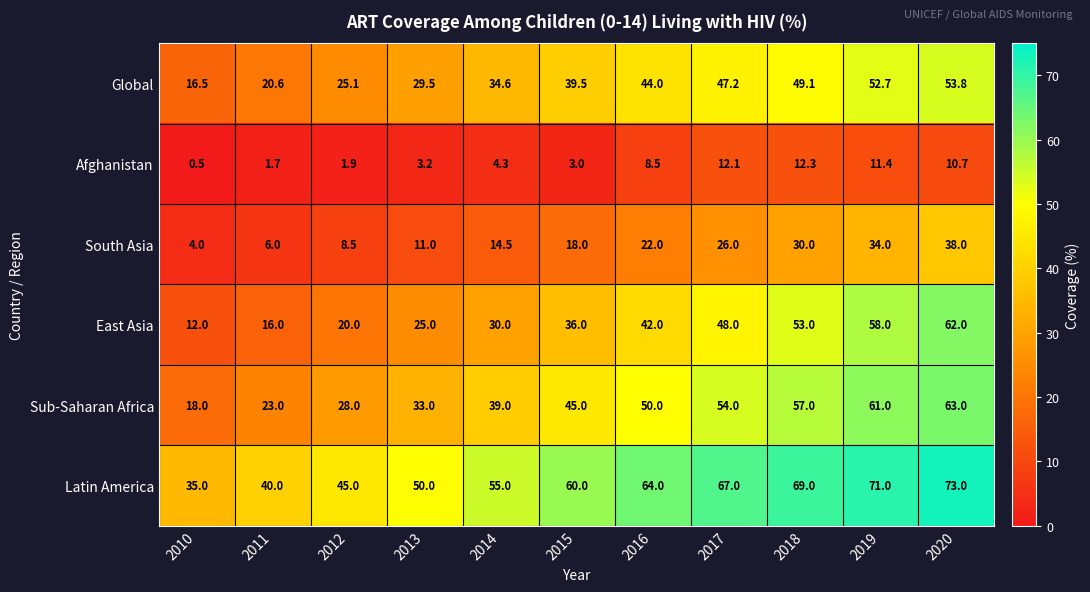

Read the Afghanistan value at 2014.

4.3